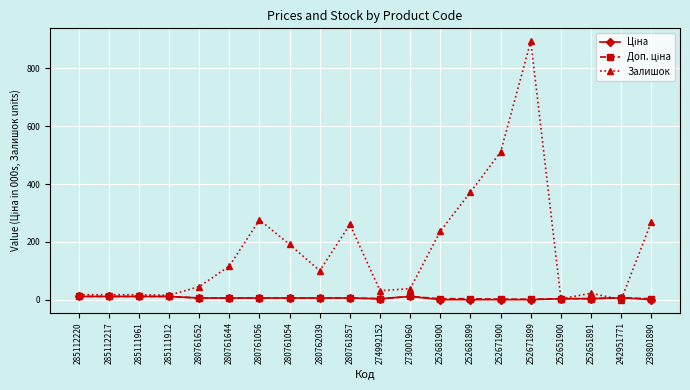

Between 252671900 and 239801890, which series saw the biggest shift?

Залишок